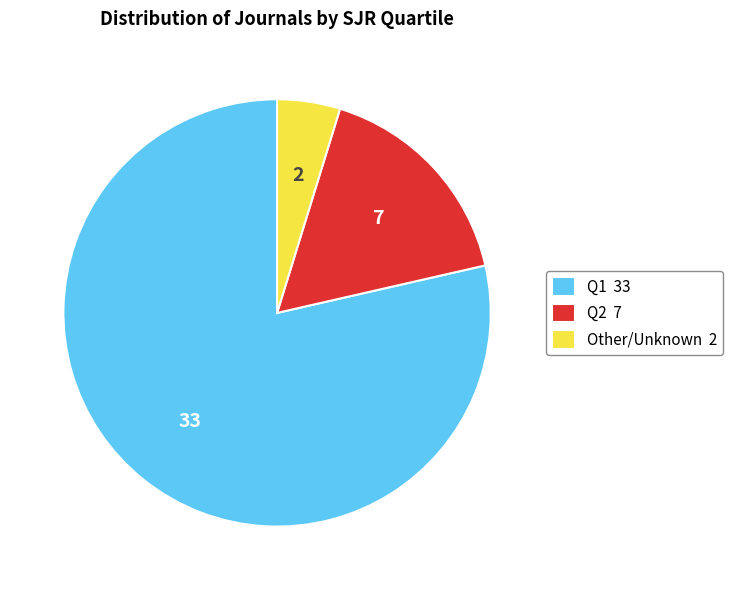

Which slice is the smallest?

Other/Unknown 2